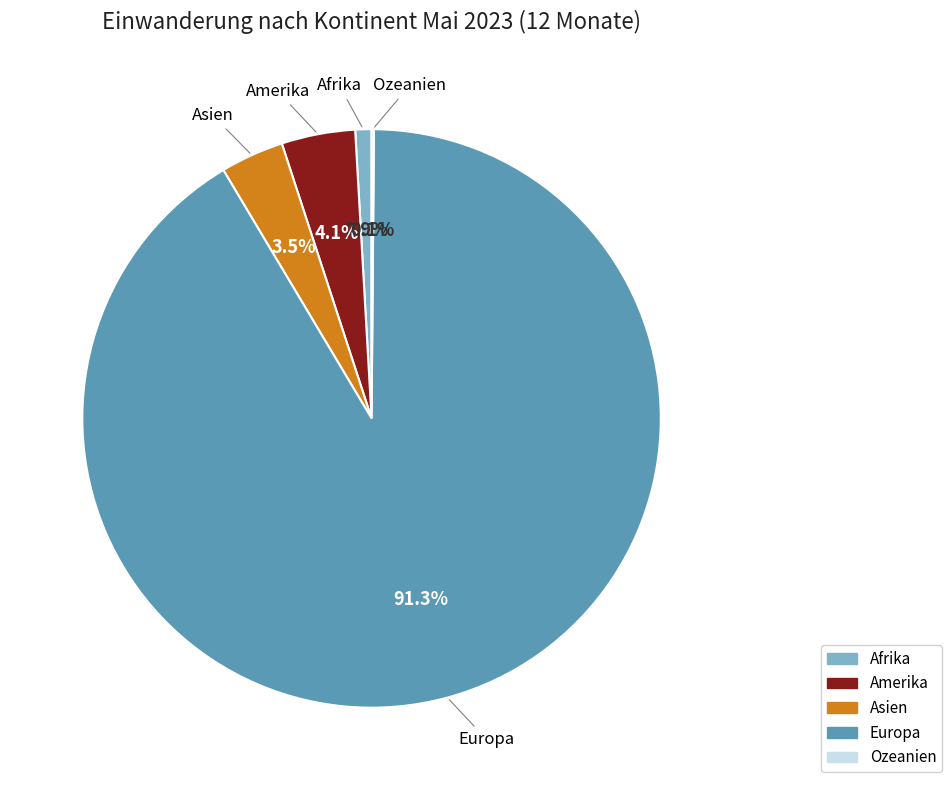

Which has a higher value, Afrika or Amerika?

Amerika